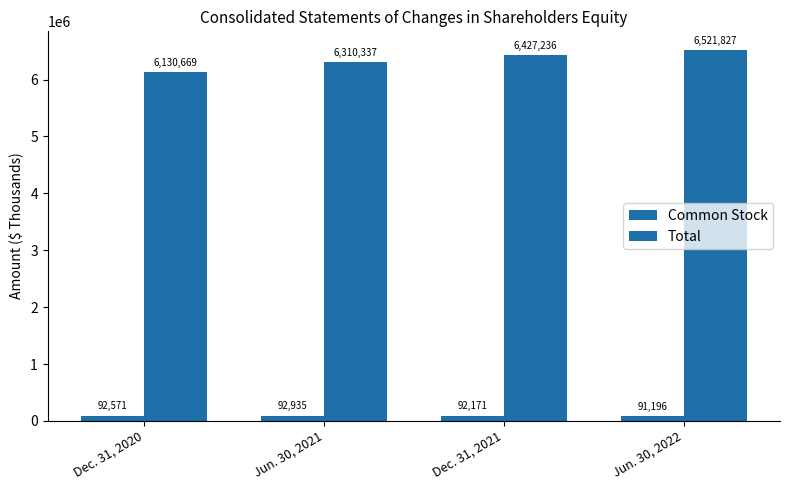

How many bars are there in total?

8